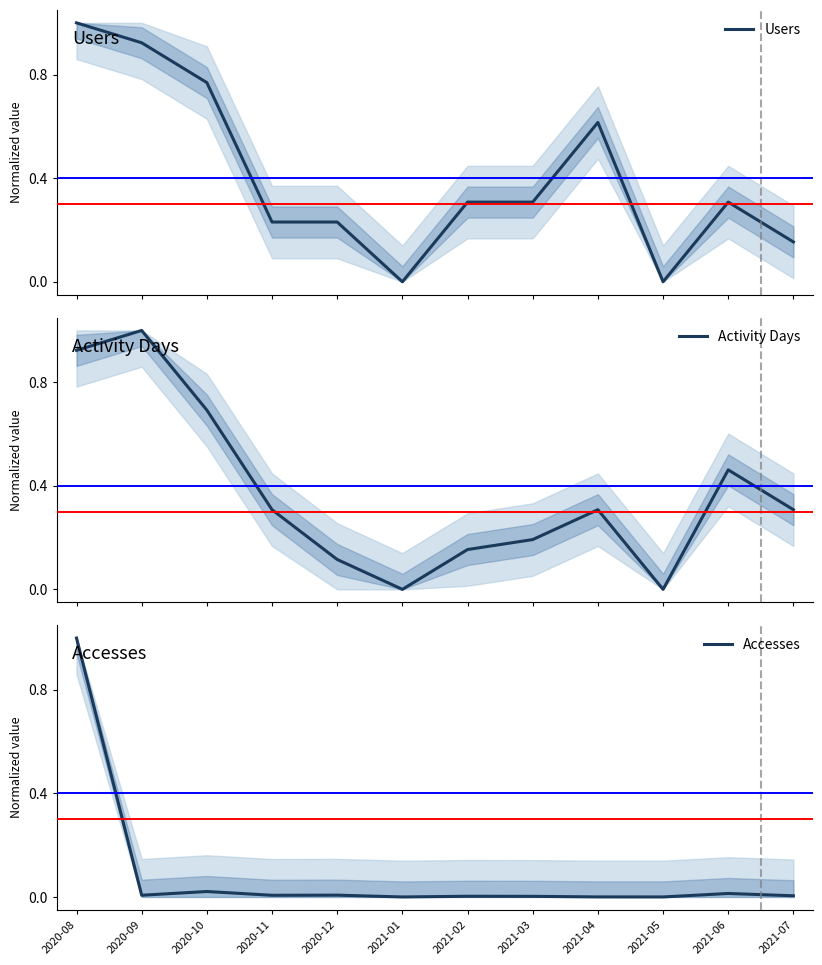

Reading left to right, list all the values displayed in this chart.

Users: 1.0	0.9	0.8	0.2	0.2	0.0	0.3	0.3	0.6	0.0	0.3	0.2
Activity Days: 0.9	1.0	0.7	0.3	0.1	0.0	0.2	0.2	0.3	0.0	0.5	0.3
Accesses: 1.0	0.0	0.0	0.0	0.0	0.0	0.0	0.0	0.0	0.0	0.0	0.0